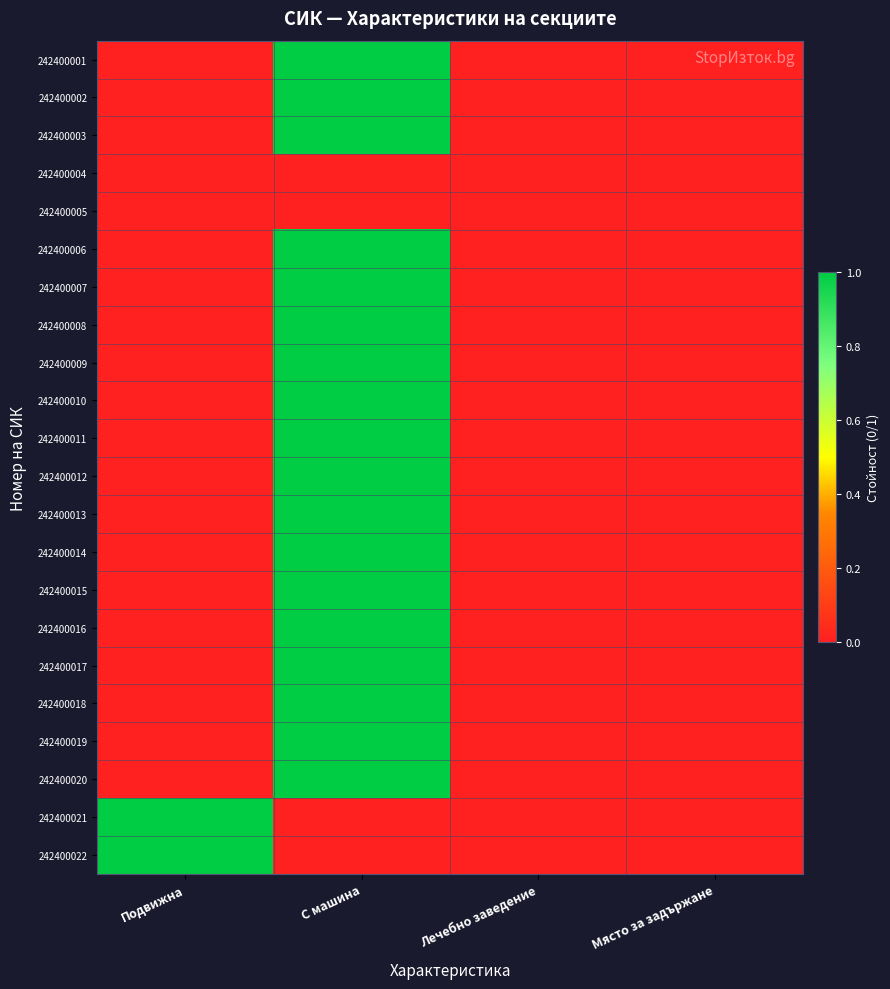

Reading left to right, what are all the values shown in this chart?

242400001: Подвижна=0	С машина=1	Лечебно заведение=0	Място за задържане=0
242400002: Подвижна=0	С машина=1	Лечебно заведение=0	Място за задържане=0
242400003: Подвижна=0	С машина=1	Лечебно заведение=0	Място за задържане=0
242400004: Подвижна=0	С машина=0	Лечебно заведение=0	Място за задържане=0
242400005: Подвижна=0	С машина=0	Лечебно заведение=0	Място за задържане=0
242400006: Подвижна=0	С машина=1	Лечебно заведение=0	Място за задържане=0
242400007: Подвижна=0	С машина=1	Лечебно заведение=0	Място за задържане=0
242400008: Подвижна=0	С машина=1	Лечебно заведение=0	Място за задържане=0
242400009: Подвижна=0	С машина=1	Лечебно заведение=0	Място за задържане=0
242400010: Подвижна=0	С машина=1	Лечебно заведение=0	Място за задържане=0
242400011: Подвижна=0	С машина=1	Лечебно заведение=0	Място за задържане=0
242400012: Подвижна=0	С машина=1	Лечебно заведение=0	Място за задържане=0
242400013: Подвижна=0	С машина=1	Лечебно заведение=0	Място за задържане=0
242400014: Подвижна=0	С машина=1	Лечебно заведение=0	Място за задържане=0
242400015: Подвижна=0	С машина=1	Лечебно заведение=0	Място за задържане=0
242400016: Подвижна=0	С машина=1	Лечебно заведение=0	Място за задържане=0
242400017: Подвижна=0	С машина=1	Лечебно заведение=0	Място за задържане=0
242400018: Подвижна=0	С машина=1	Лечебно заведение=0	Място за задържане=0
242400019: Подвижна=0	С машина=1	Лечебно заведение=0	Място за задържане=0
242400020: Подвижна=0	С машина=1	Лечебно заведение=0	Място за задържане=0
242400021: Подвижна=1	С машина=0	Лечебно заведение=0	Място за задържане=0
242400022: Подвижна=1	С машина=0	Лечебно заведение=0	Място за задържане=0